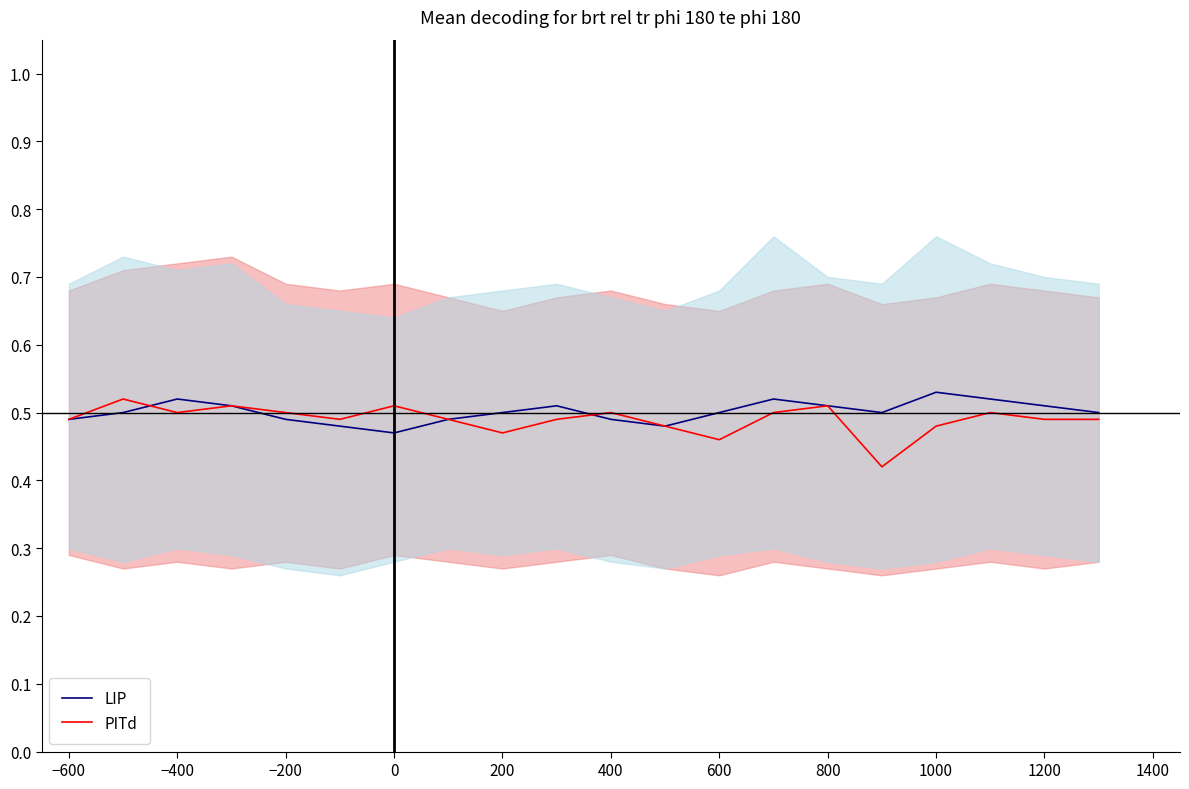

True or false: PITd has a value of 0.5 at 800.

True